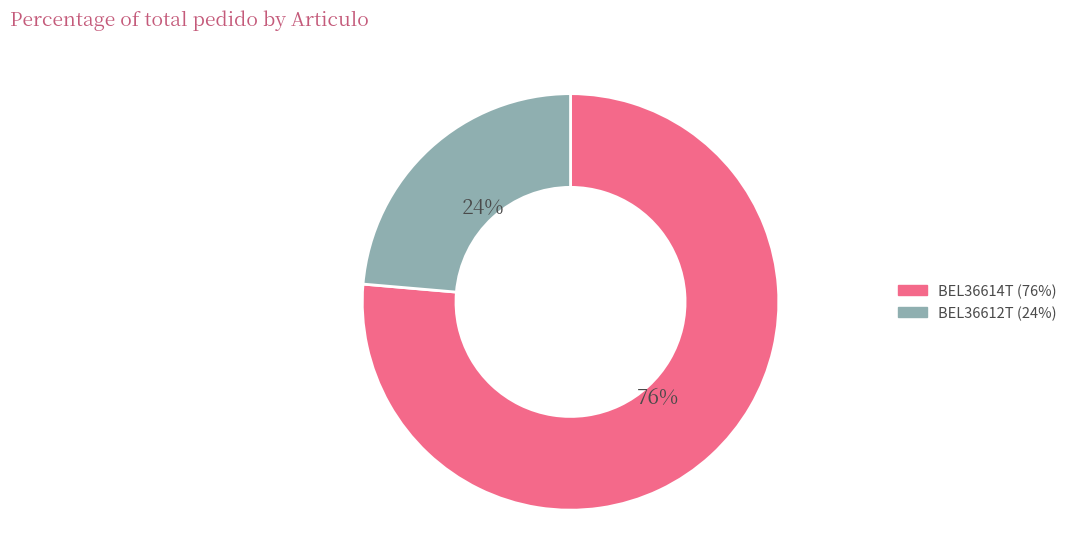

Which category has the biggest portion of the pie?

BEL36614T